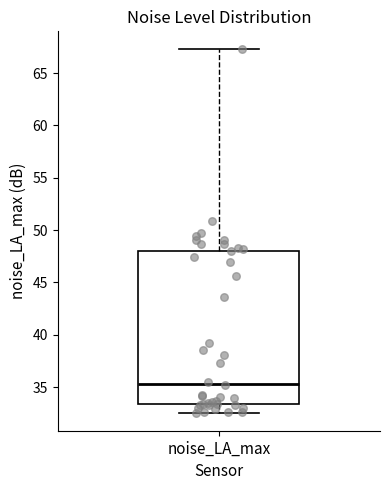

Transcribe this box plot: give where the median line is, the range the box spans, and where the two whiskers end, as read against the y-axis. The values are not printed on the chart, so give them approximately, as read against the axis.

median 35.5, box 33.5 to 48.0, whiskers 32.5 to 67.5